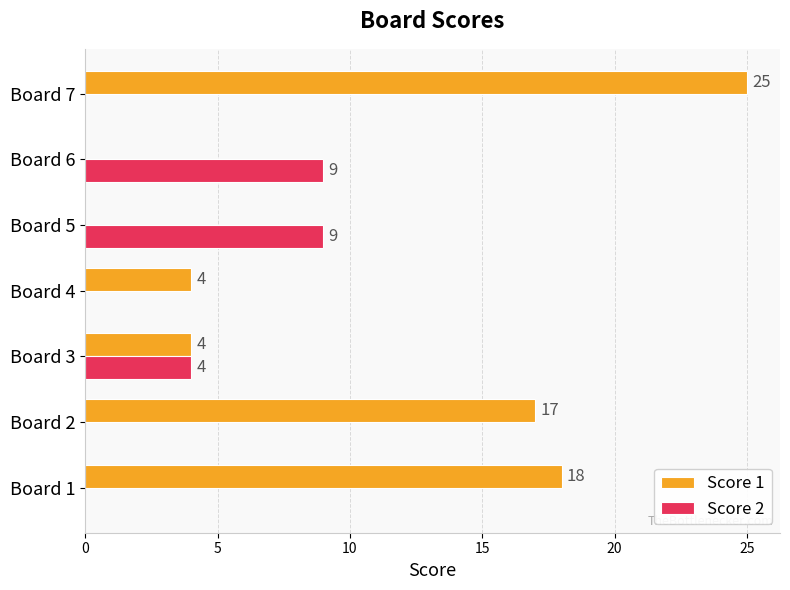

The Score 2 series shows 1 at Board 3. True or false?

False